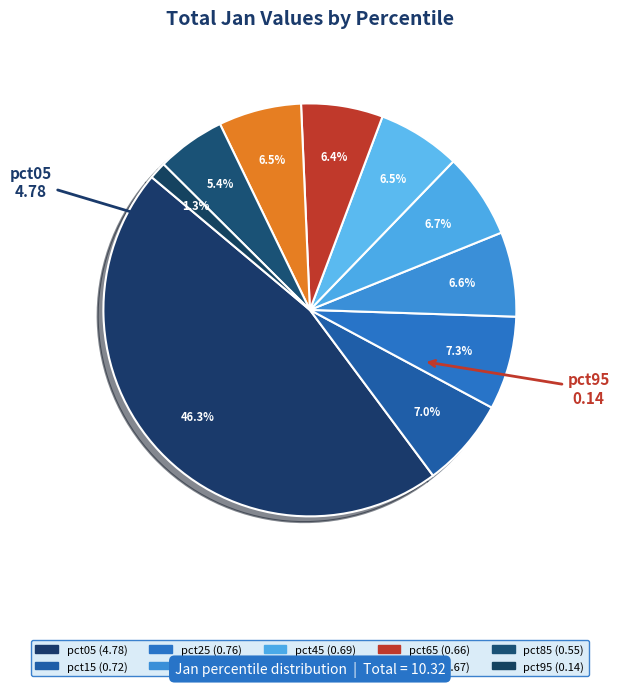

How many segments does this pie chart have?

10